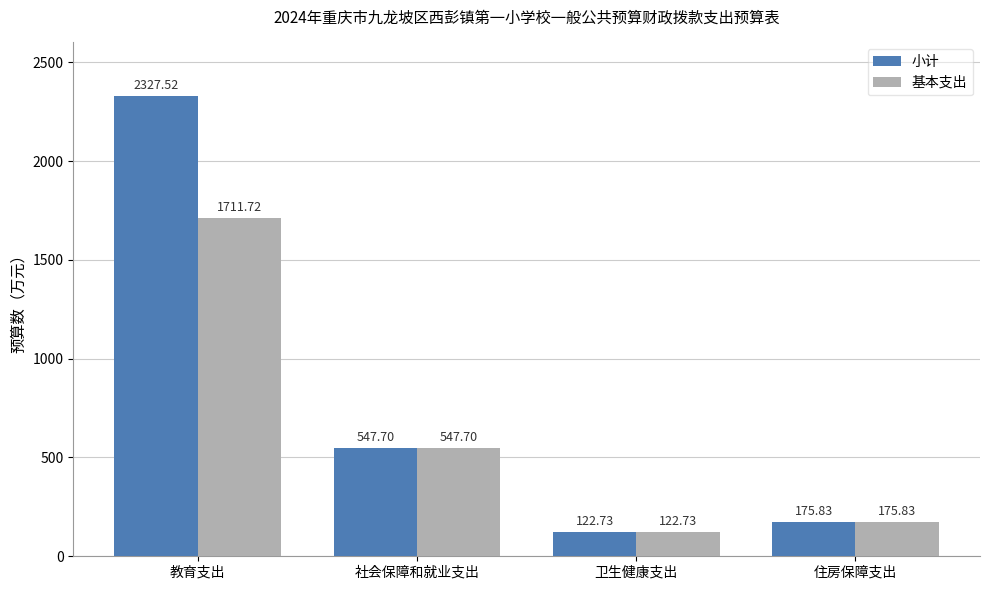

At which label does 基本支出 reach its minimum?

卫生健康支出